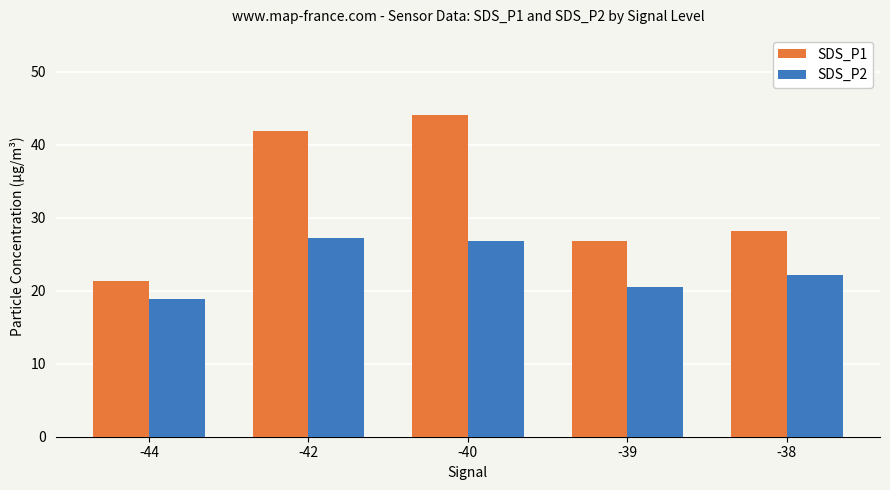

What is the sum of all SDS_P1 values?

162.1